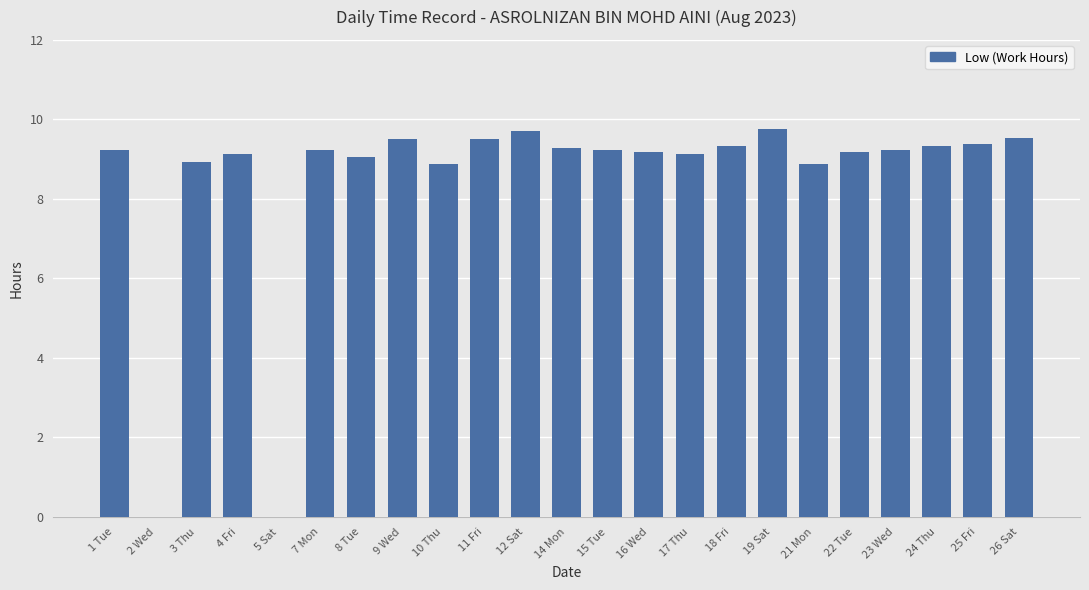

True or false: the data shows 4.2 at 17 Thu.

False